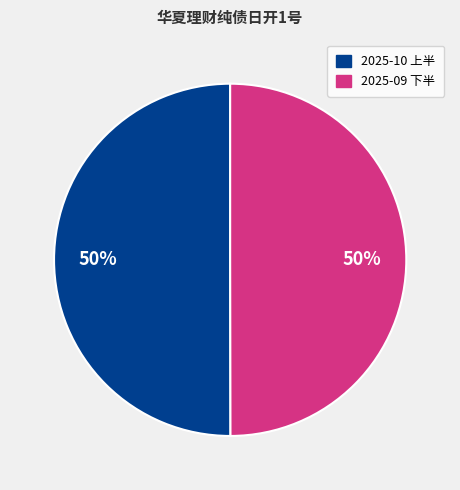

To the nearest percent, what is the average slice percentage?

50%